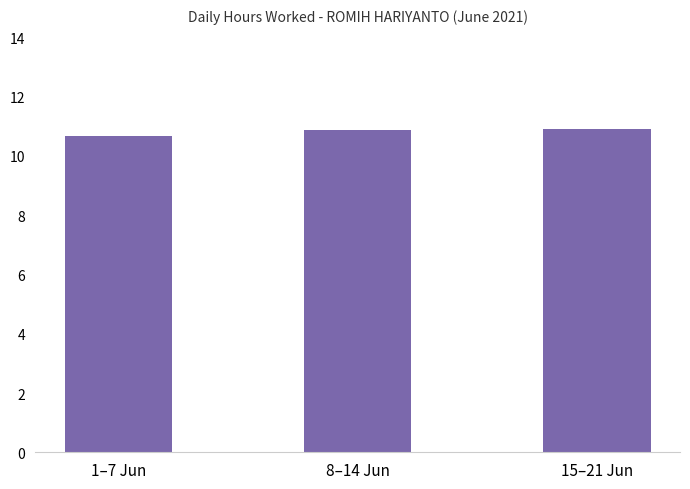

What position from the left is 15–21 Jun?

3